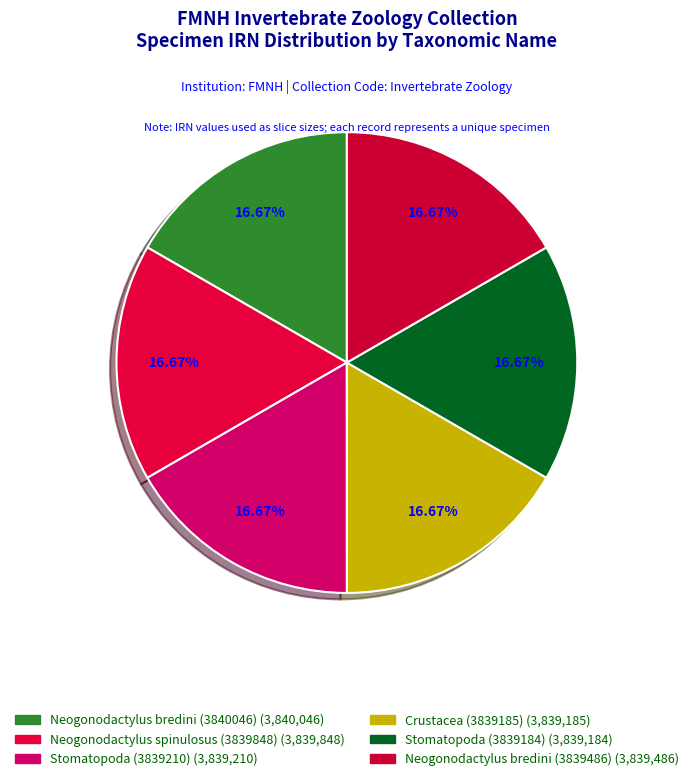

Count the number of slices in the pie.

6